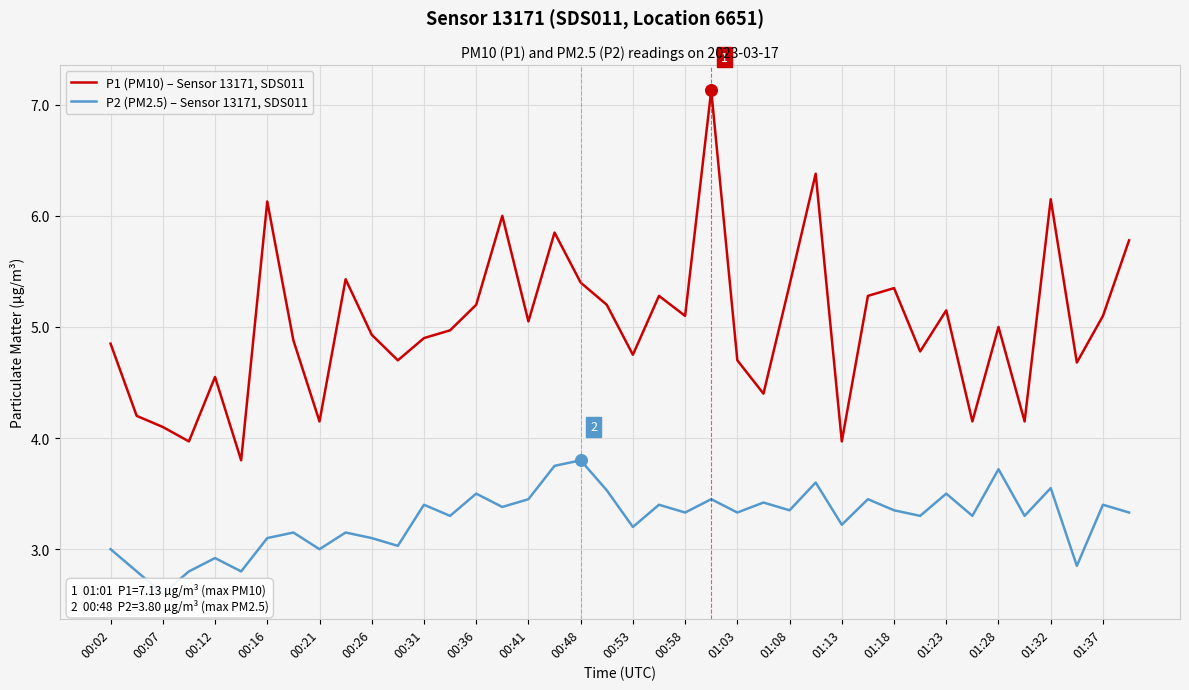

Which series reaches the maximum Y coordinate?

P1 (PM10) – Sensor 13171, SDS011